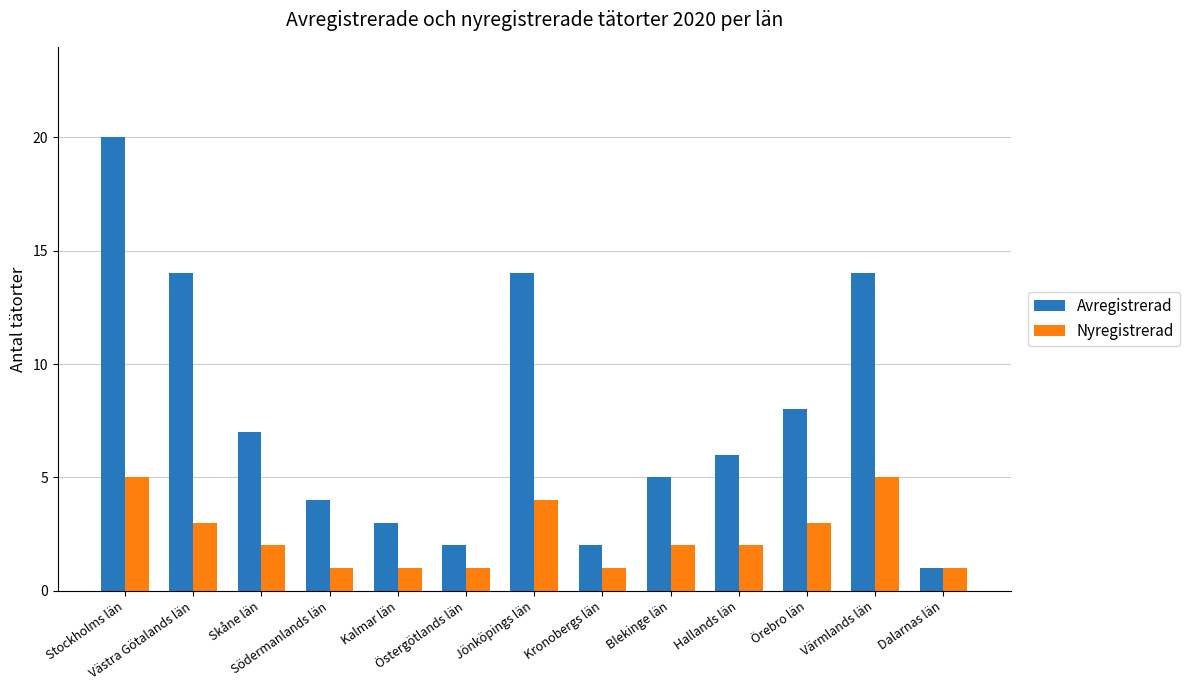

Reading left to right, list all the values displayed in this chart.

Avregistrerad: 20	14	7	4	3	2	14	2	5	6	8	14	1
Nyregistrerad: 5	3	2	1	1	1	4	1	2	2	3	5	1